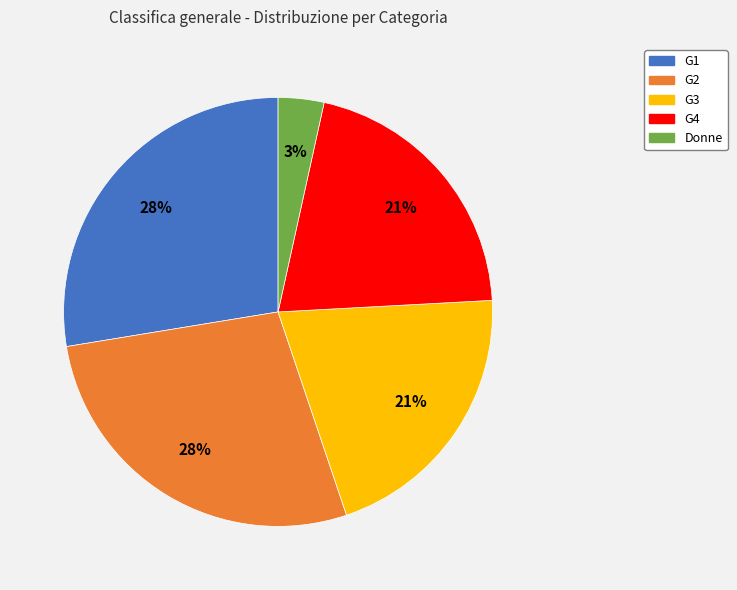

What percentage is the G1 slice, to the nearest percent?

28%